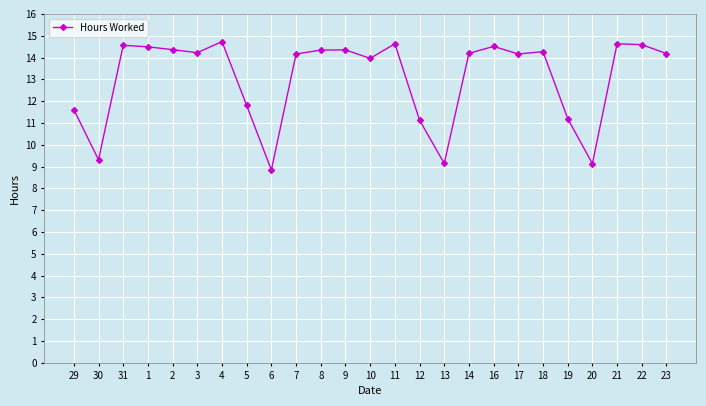

What is the greatest value displayed?

14.7